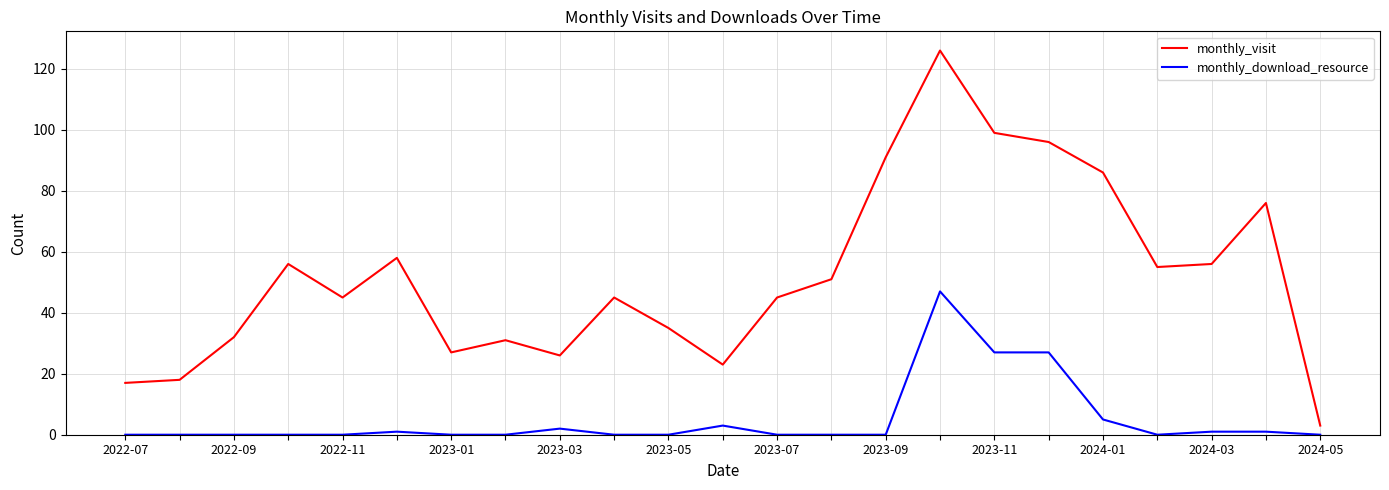

Is this an area chart (filled region under the line)?

No